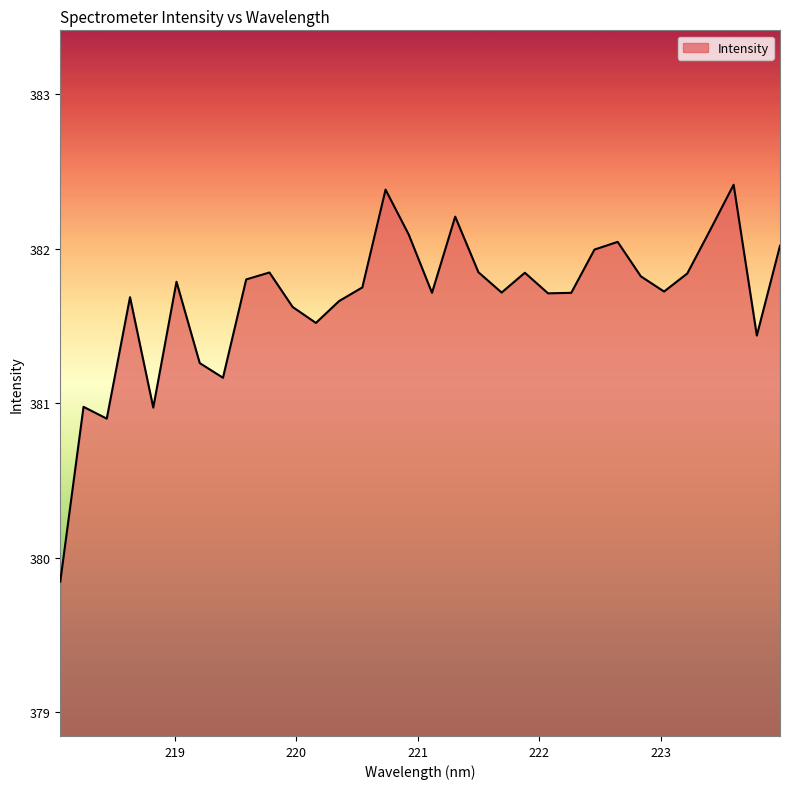

What is the difference between the maximum and minimum values?

2.6